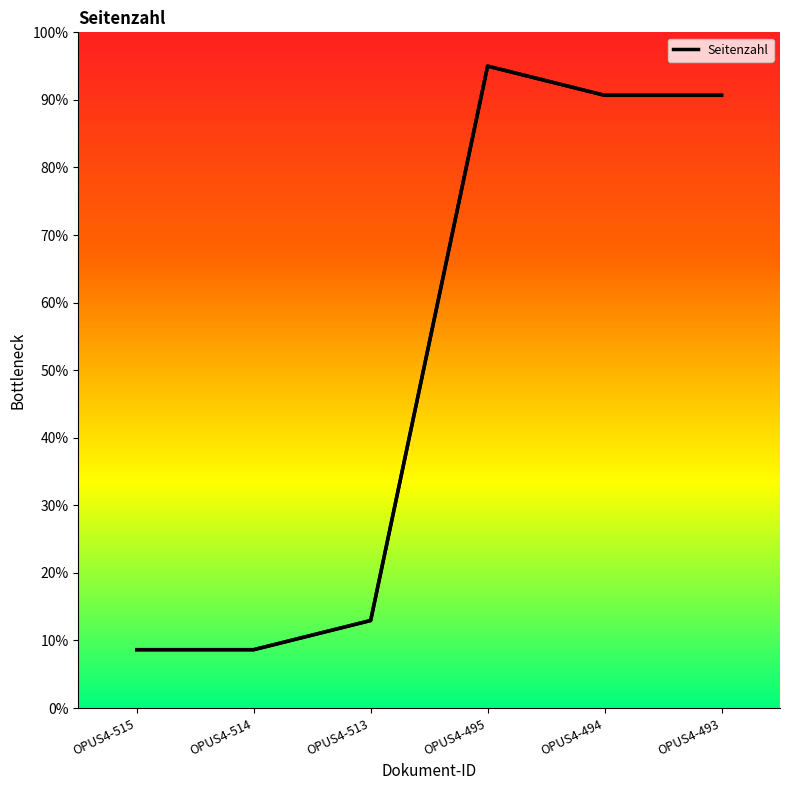

What is the value of the 5th point from the left?

90.7